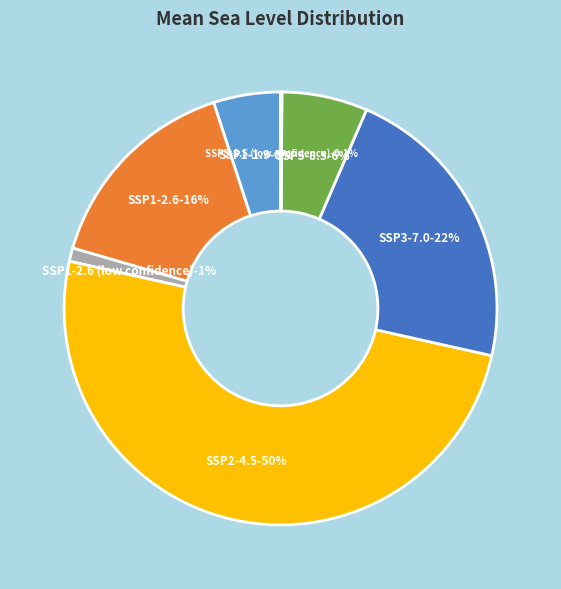

The SSP1-1.9 slice represents 5% of the pie. True or false?

True